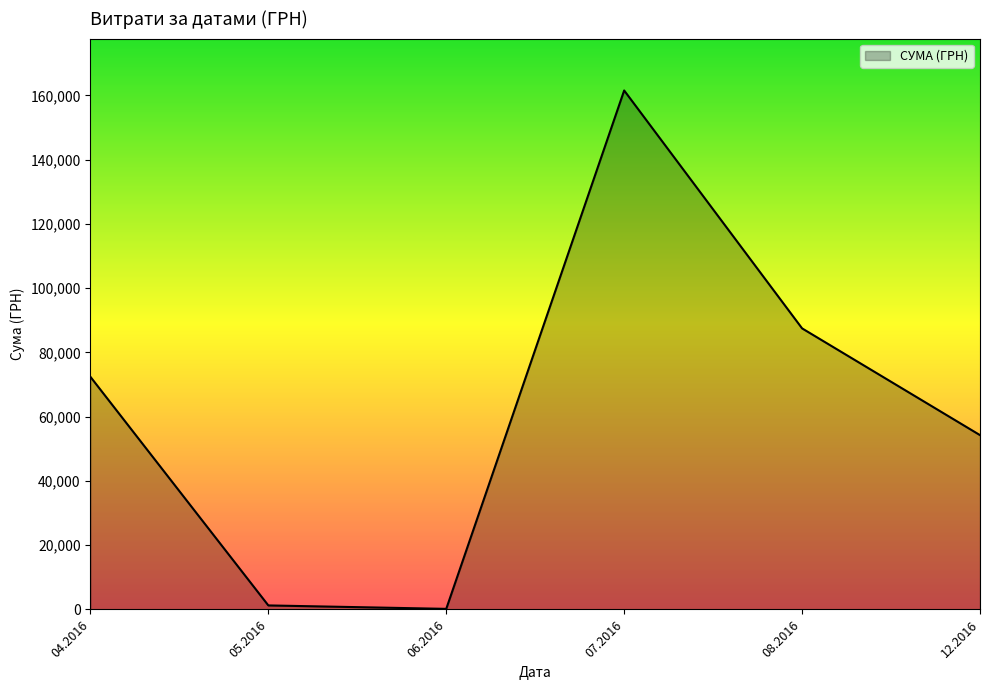

What is the sum of all values?

377077.4